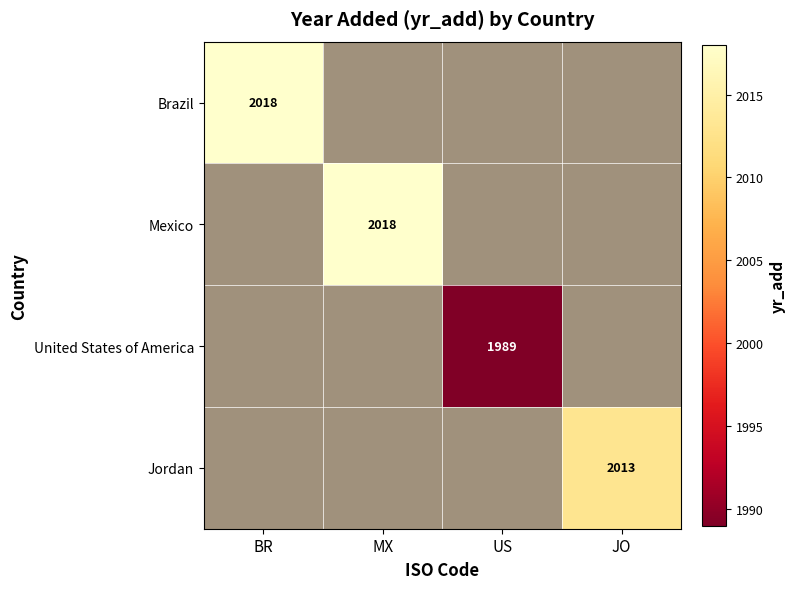

True or false: Jordan has a value of 3438.3 at JO.

False